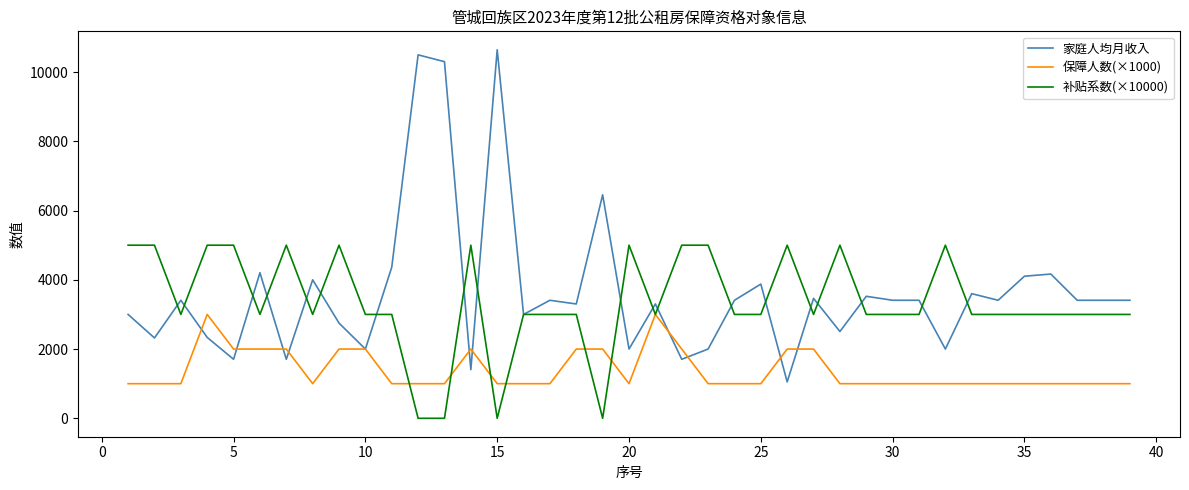

True or false: 家庭人均月收入 has more than 2 points higher than both neighbors.

True